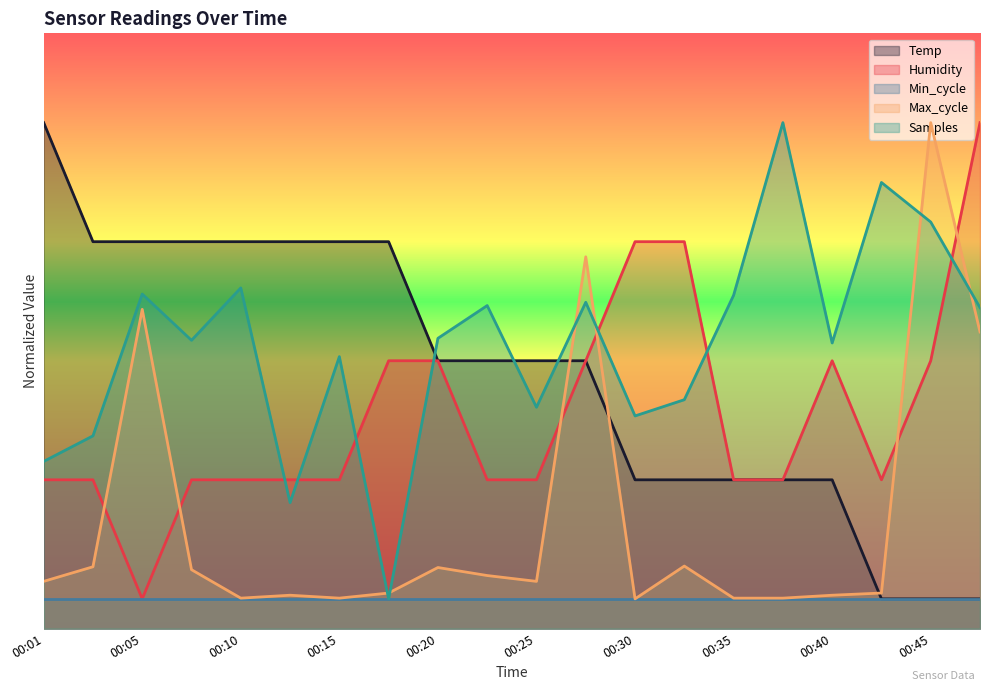

The value of Temp at 00:15 is 0.2. True or false?

False